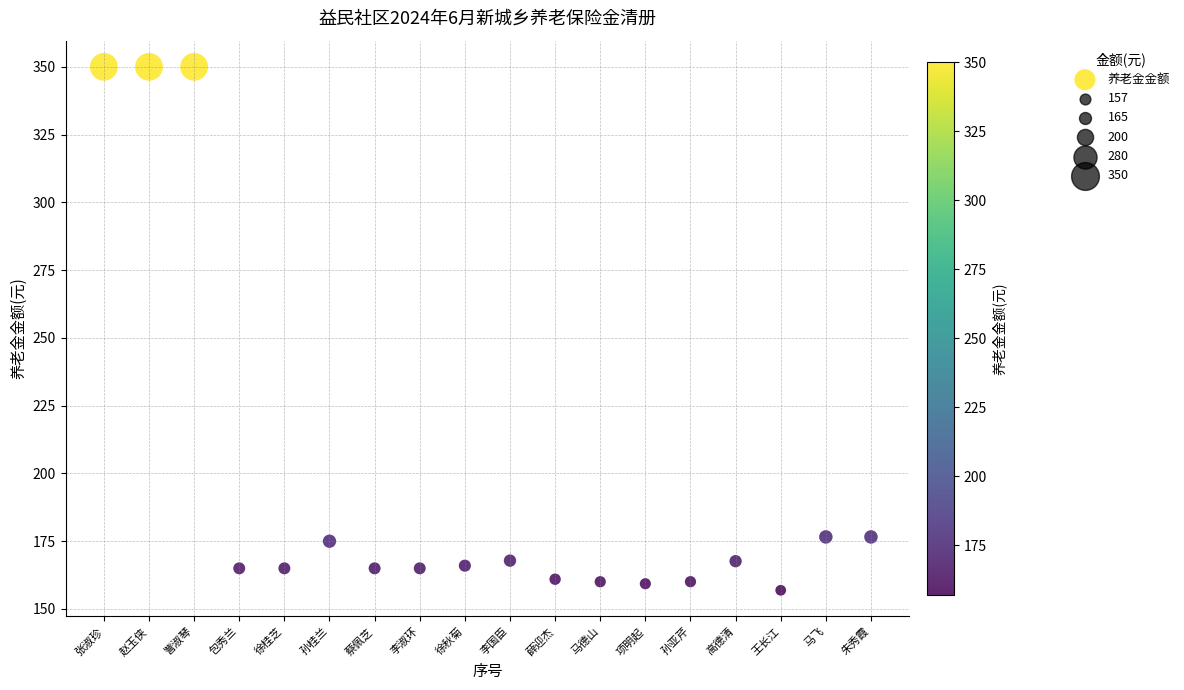

What is the range of X values (max minus min)?

17.0